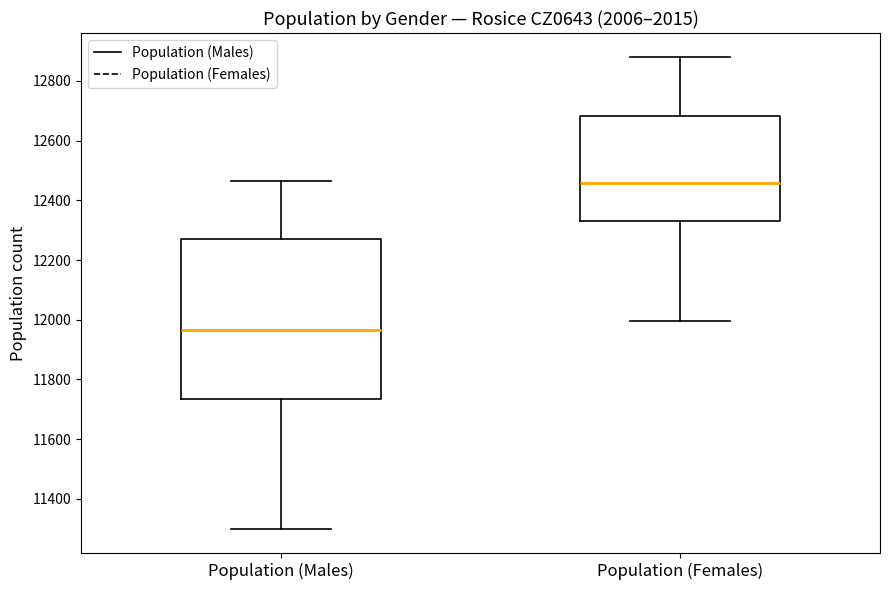

Reading left to right, transcribe this box plot: for each box, give where its median line is, the range the box spans, and where its two whiskers end, as read against the y-axis. The values are not printed on the chart, so give them approximately, as read against the axis.

Population (Males): median 11960, box 11740 to 12260, whiskers 11300 to 12460
Population (Females): median 12460, box 12340 to 12680, whiskers 12000 to 12880